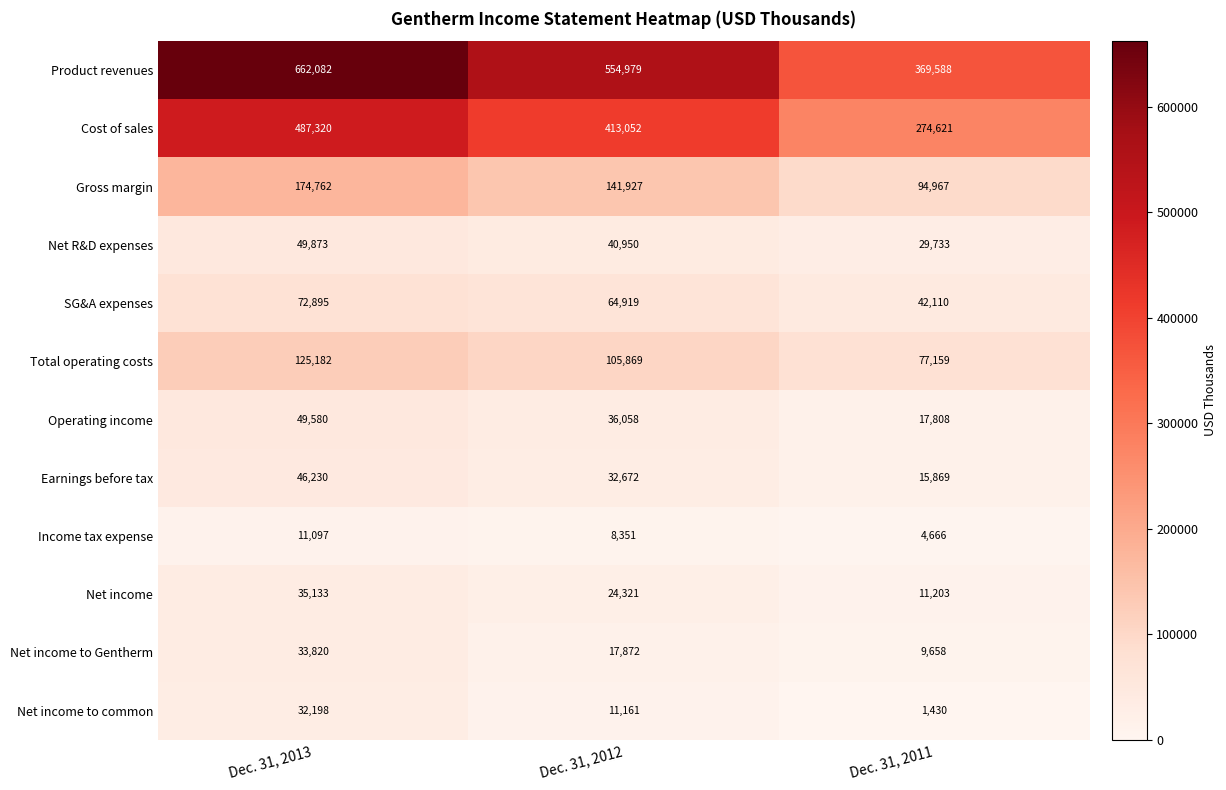

What is the smallest value displayed?

1430